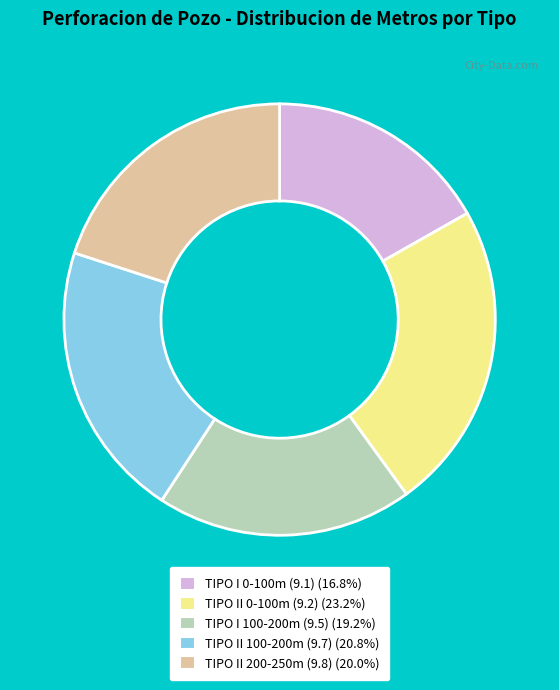

Is there any slice that represents more than half of the pie?

No